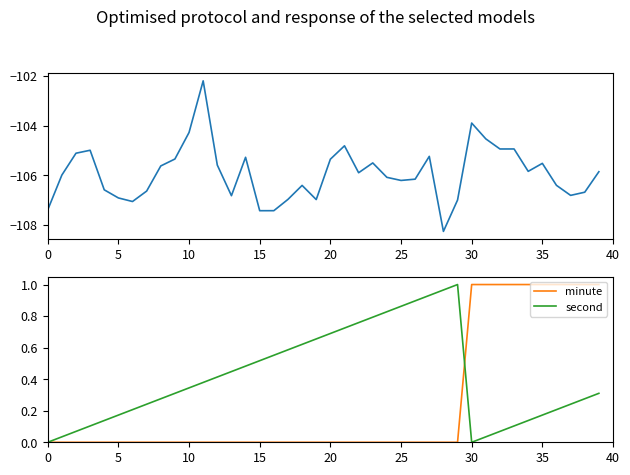

Reading left to right, what are all the values shown in this chart?

intensity(dBm): -107.4	-106.0	-105.1	-105.0	-106.6	-106.9	-107.1	-106.6	-105.6	-105.3	-104.3	-102.2	-105.6	-106.8	-105.3	-107.4	-107.4	-107.0	-106.4	-107.0	-105.4	-104.8	-105.9	-105.5	-106.1	-106.2	-106.2	-105.2	-108.3	-107.0	-103.9	-104.5	-104.9	-104.9	-105.8	-105.5	-106.4	-106.8	-106.7	-105.9
minute: 0.0	0.0	0.0	0.0	0.0	0.0	0.0	0.0	0.0	0.0	0.0	0.0	0.0	0.0	0.0	0.0	0.0	0.0	0.0	0.0	0.0	0.0	0.0	0.0	0.0	0.0	0.0	0.0	0.0	0.0	1.0	1.0	1.0	1.0	1.0	1.0	1.0	1.0	1.0	1.0
second: 0.0	0.0	0.1	0.1	0.1	0.2	0.2	0.2	0.3	0.3	0.3	0.4	0.4	0.4	0.5	0.5	0.6	0.6	0.6	0.7	0.7	0.7	0.8	0.8	0.8	0.9	0.9	0.9	1.0	1.0	0.0	0.0	0.1	0.1	0.1	0.2	0.2	0.2	0.3	0.3